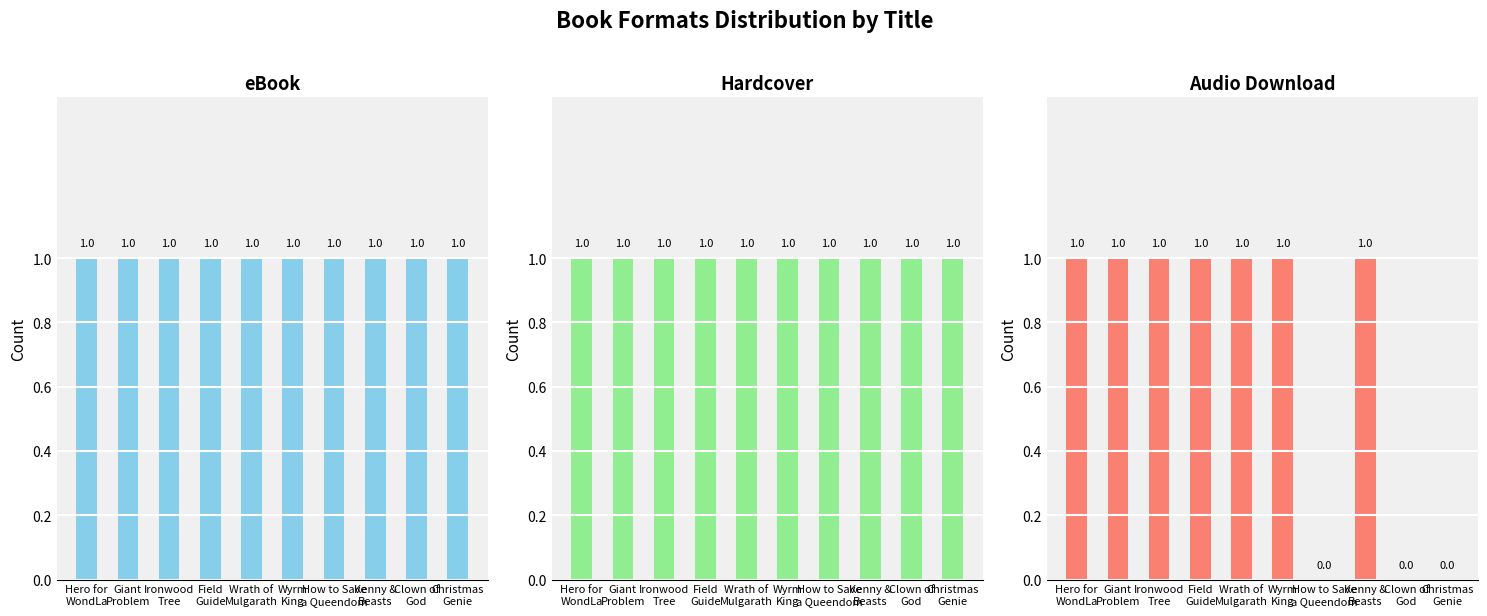

True or false: Audio Download has a value of 1 at Wyrm
King.

True